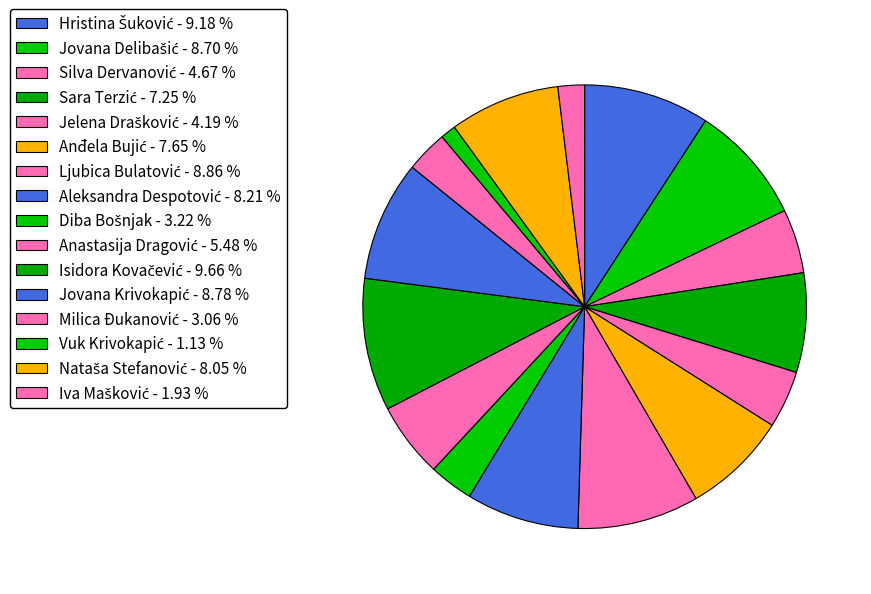

Count the number of slices in the pie.

16